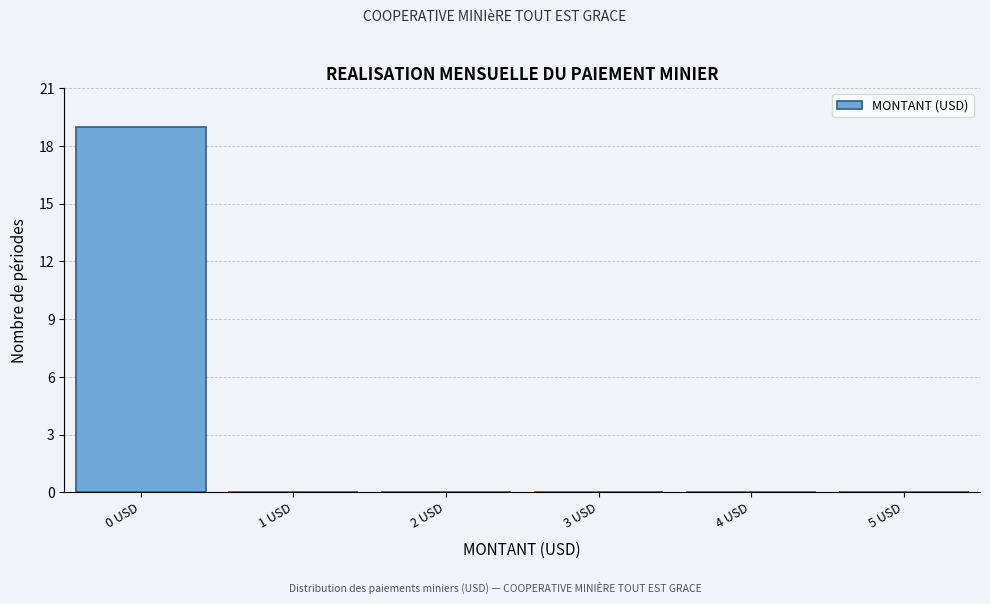

Which range on the x-axis has the tallest bar?

-0.5 to 0.5